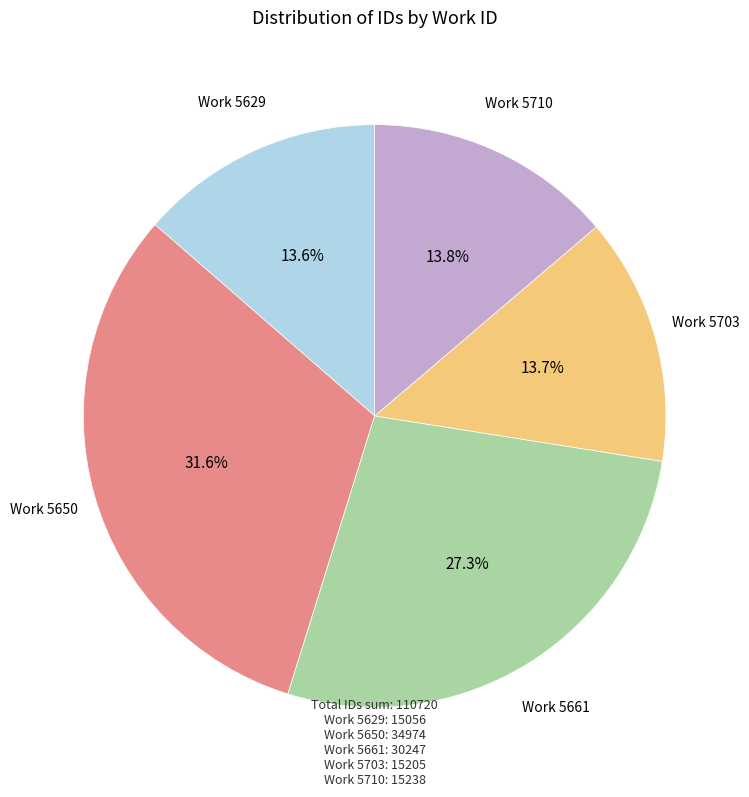

Is there a majority slice in this chart?

No